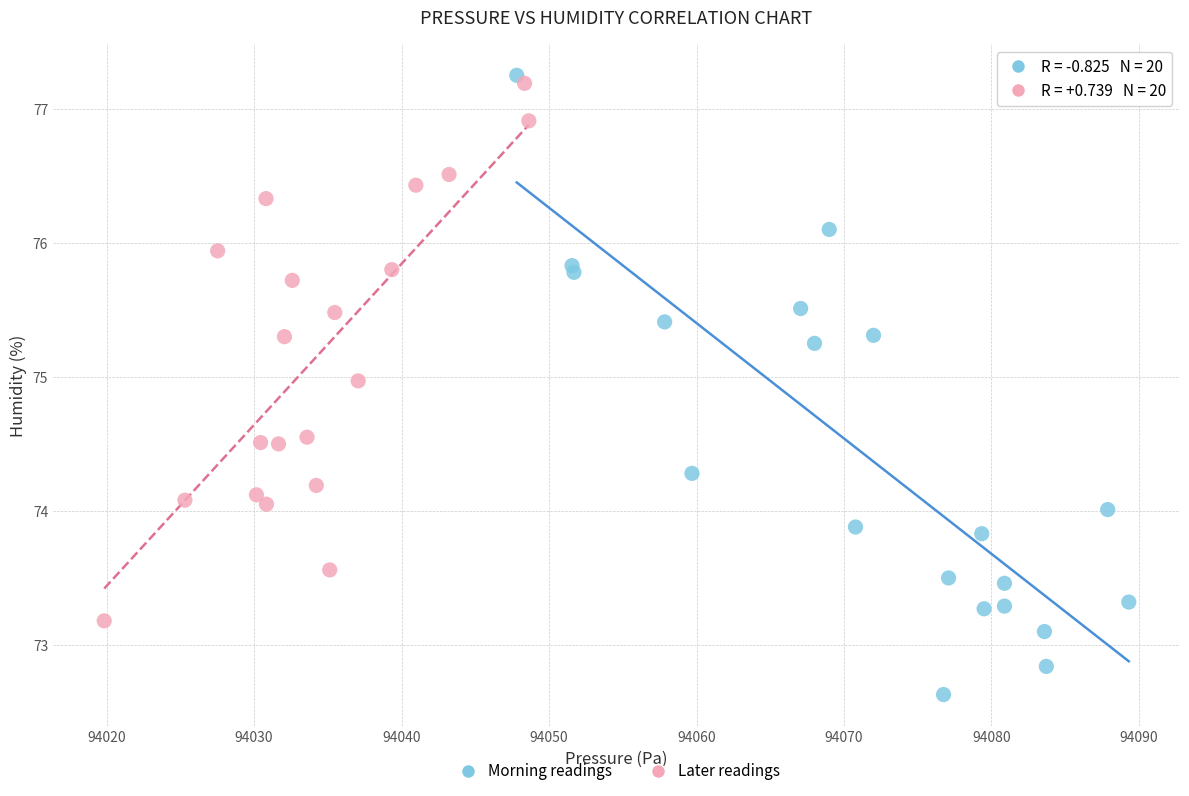

Which series contains the lowest Y value?

Morning readings